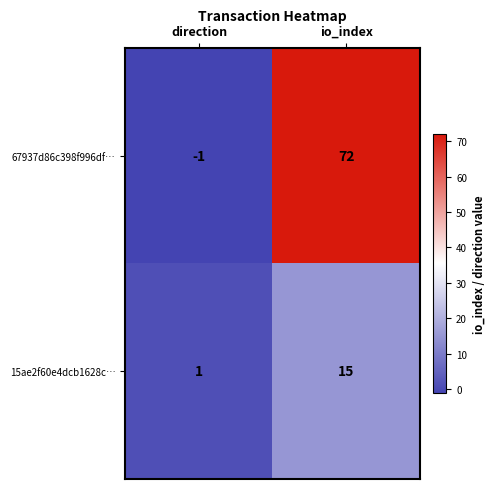

At how many categories does at least one series exceed 16?

1